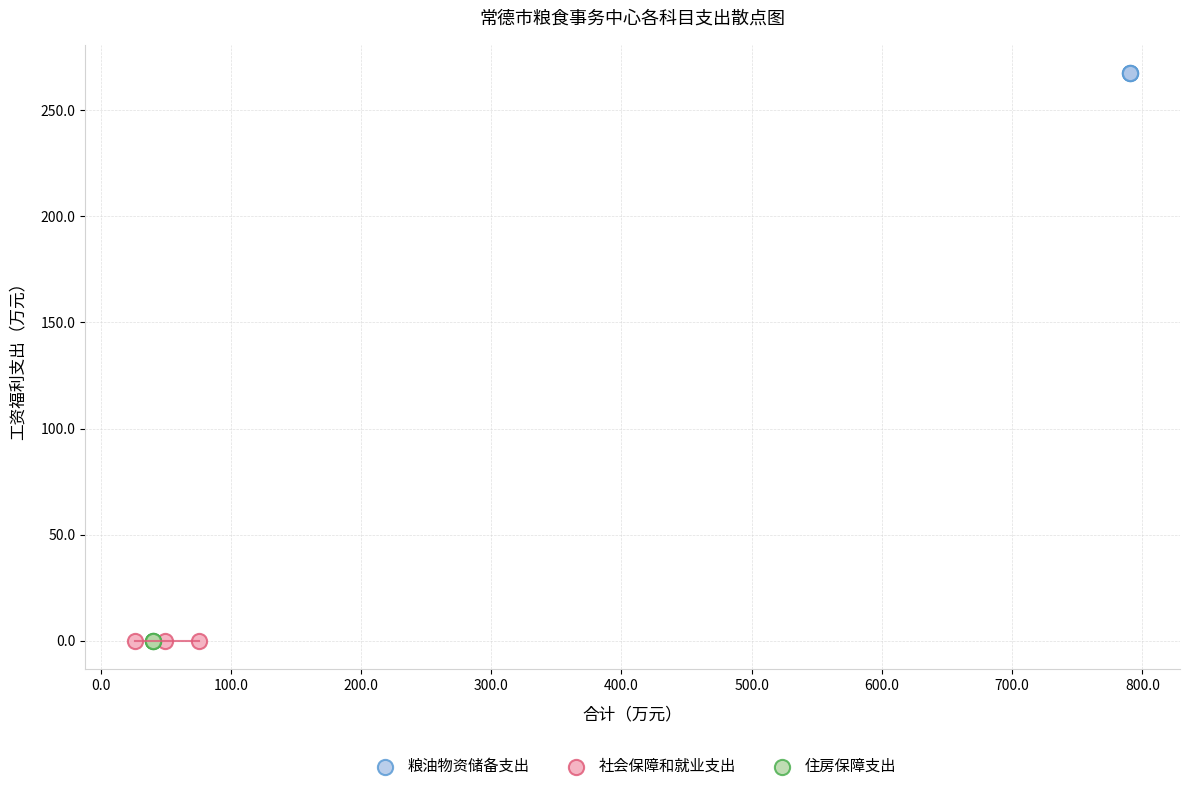

Which series reaches the maximum Y coordinate?

粮油物资储备支出